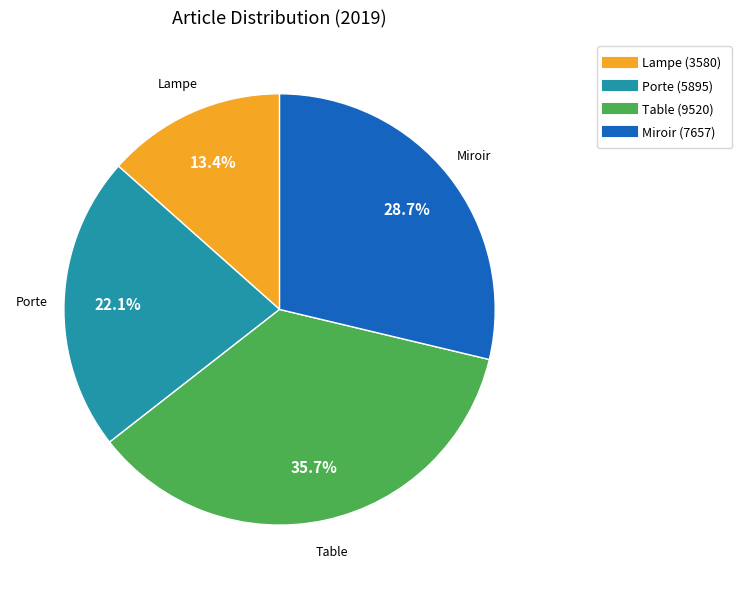

Combined, do Lampe and Miroir account for over 50%?

No